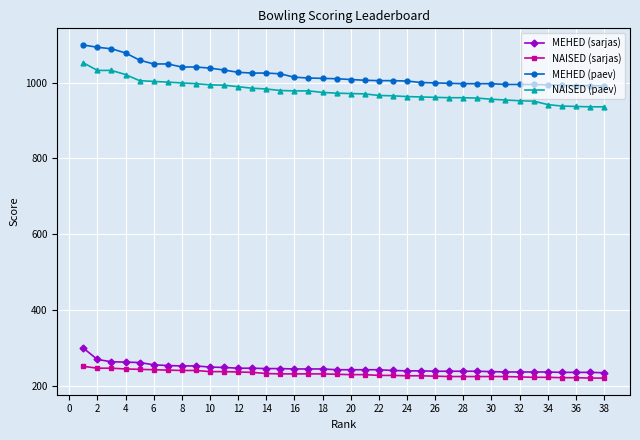

What is the difference between the maximum and minimum values in the MEHED (paev) series?

108